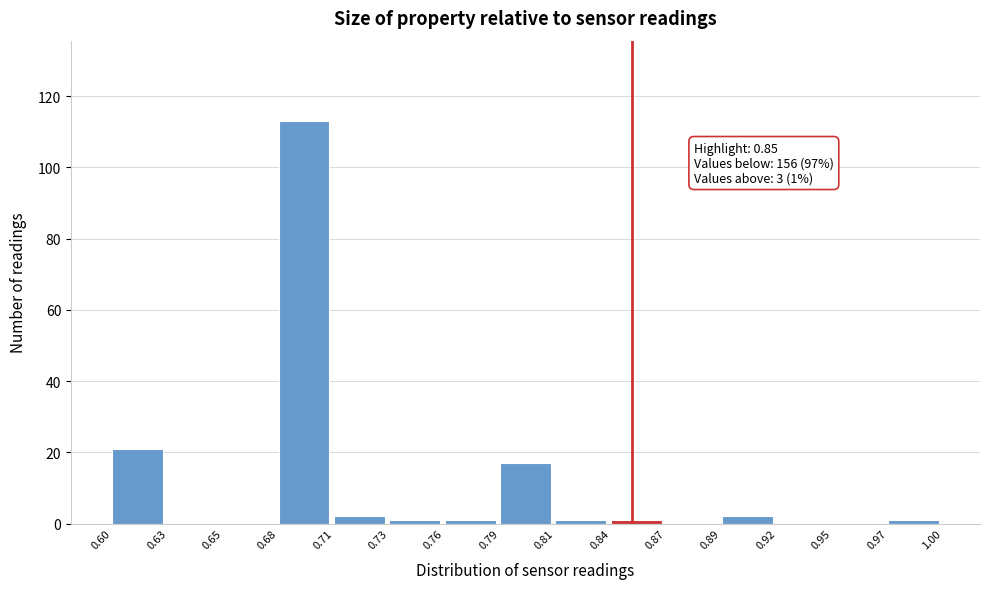

Which range on the x-axis has the tallest bar?

0.68 to 0.71